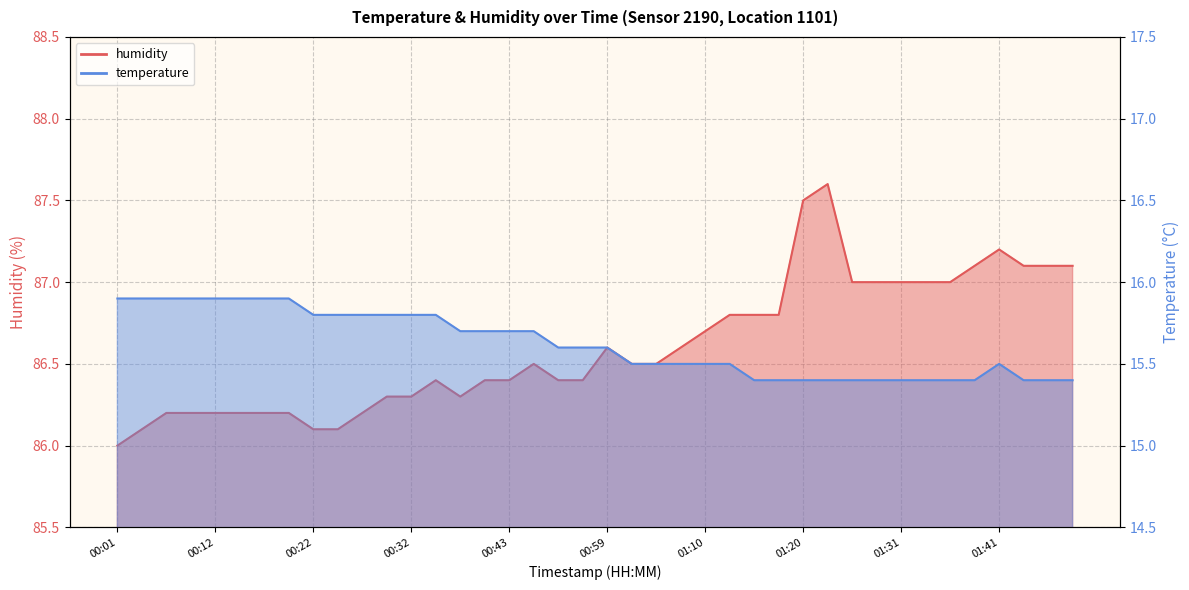

What is the total value across all series at 01:10?

102.2